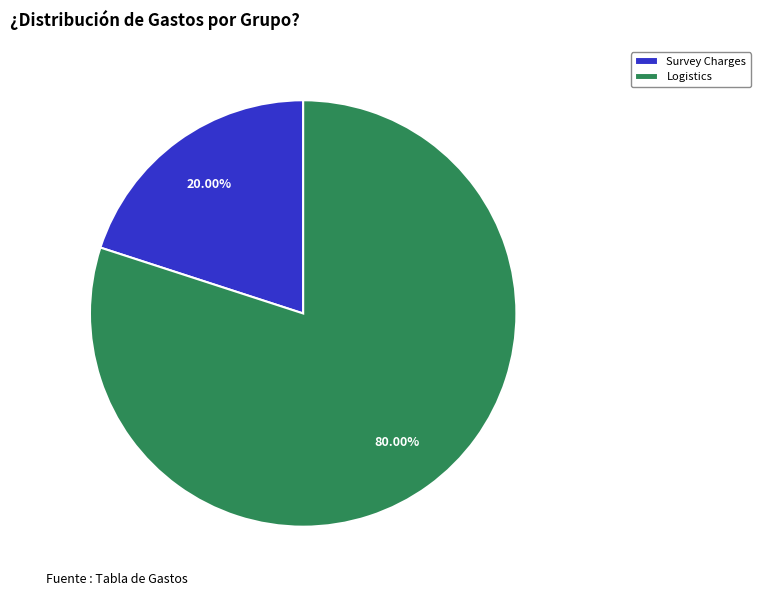

Rank the categories by value from lowest to highest.

Survey Charges, Logistics